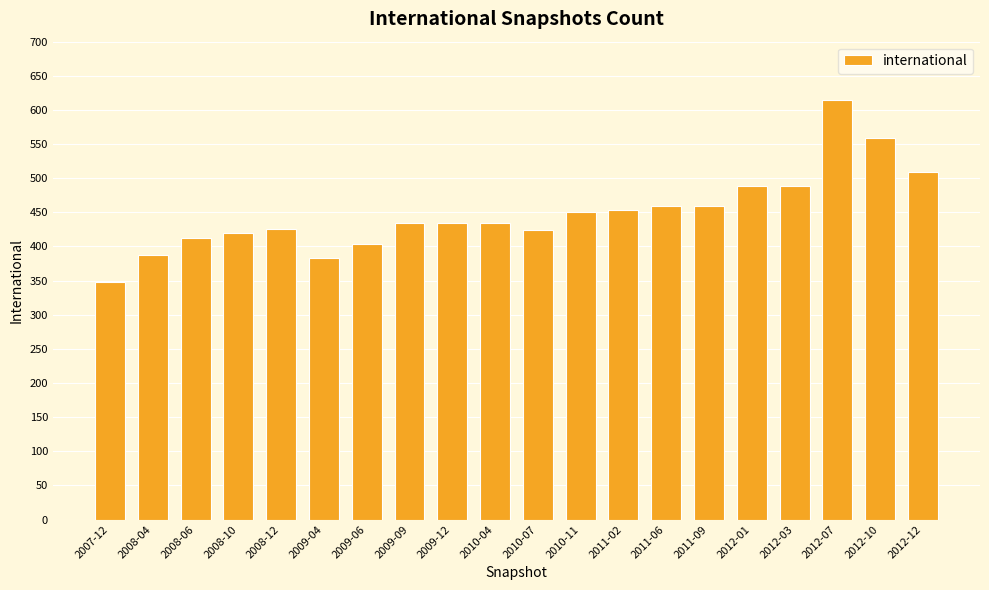

Approximately how many times larger is the value at 2009-06 compared to 2008-06?

1.0